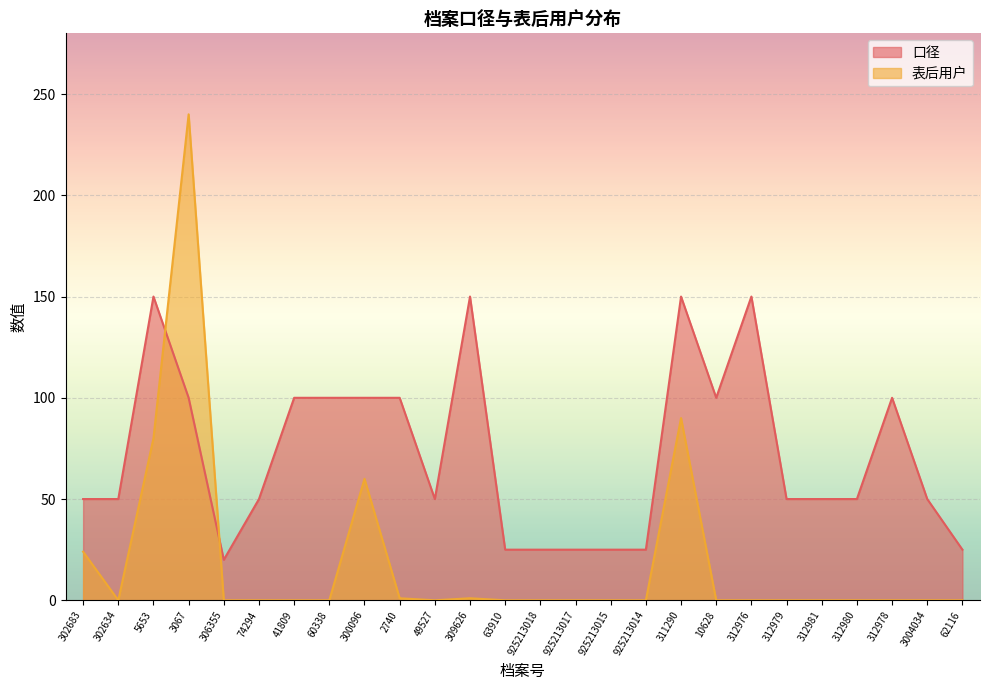

Which has a higher value, 309626 or 925213014?

309626